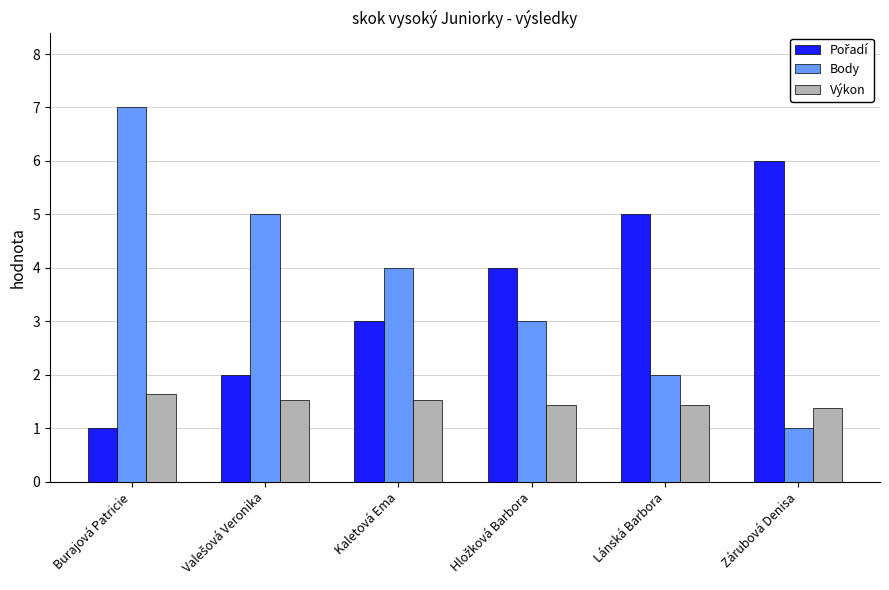

The Výkon series shows 1.4 at Zárubová Denisa. True or false?

True